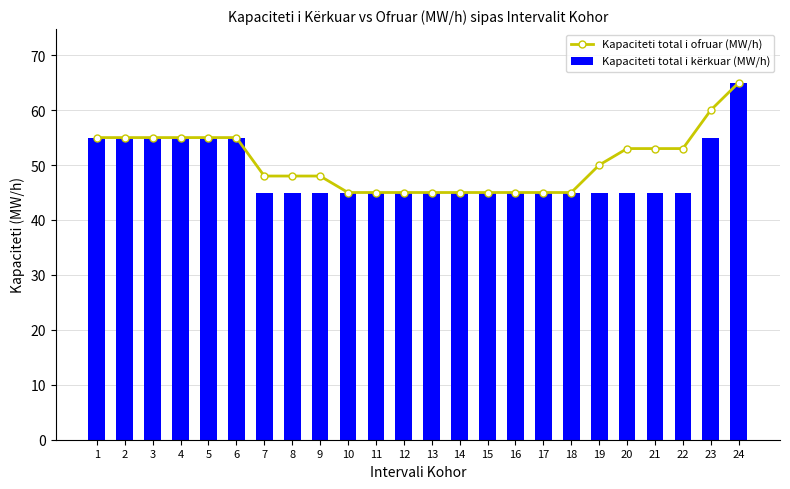

What is the total value across all series at 16?

90